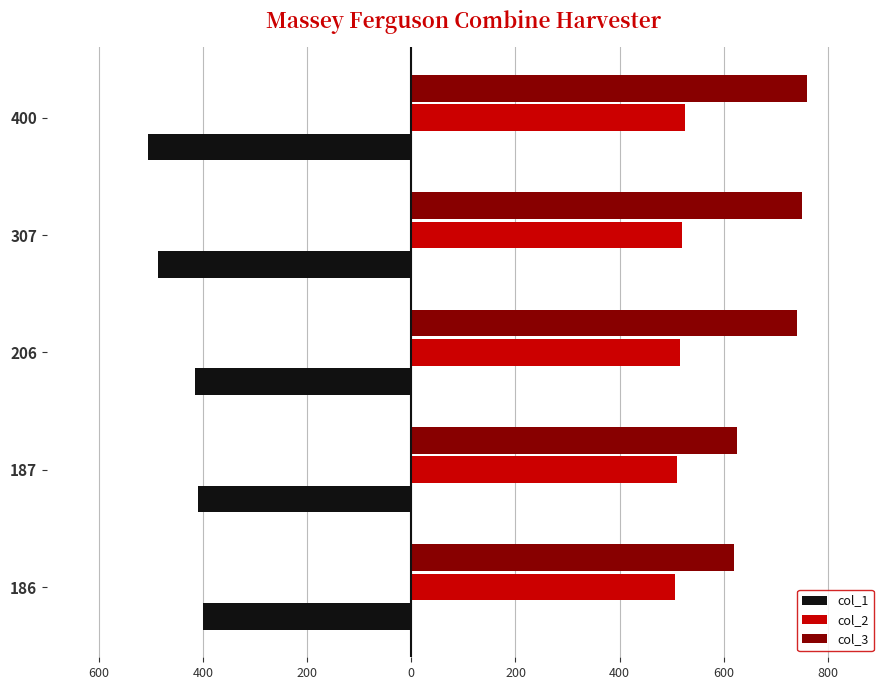

What is the minimum value for col_1?

-506